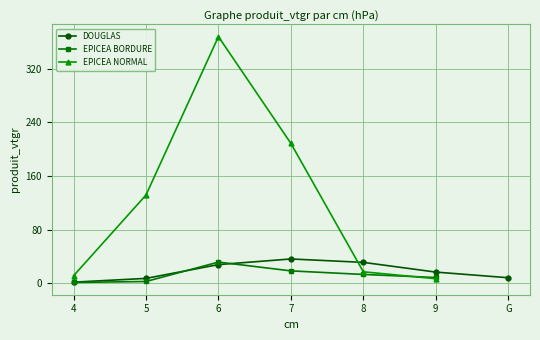

What is the label of the 2nd point from the left?

5